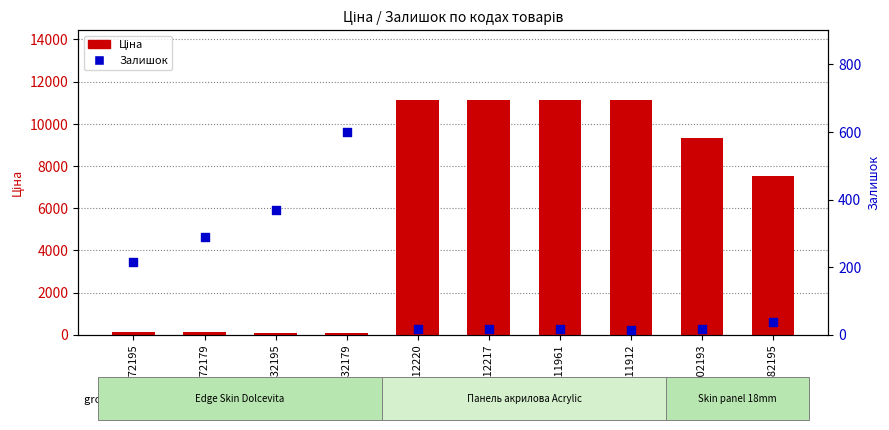

At which category is the sum across all series the highest?

285112220